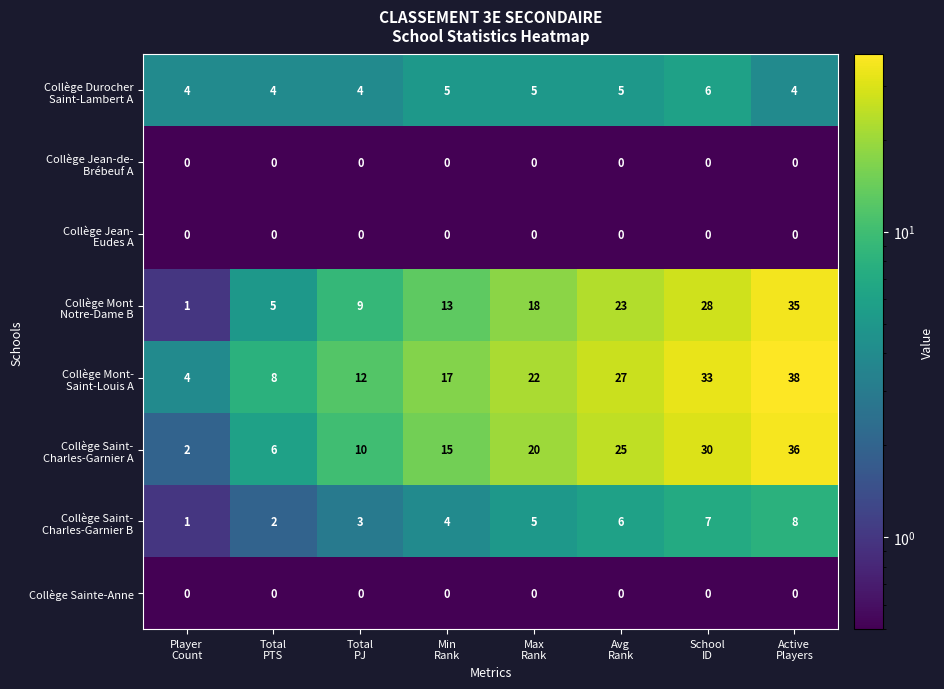

What is the maximum value shown in the chart?

38